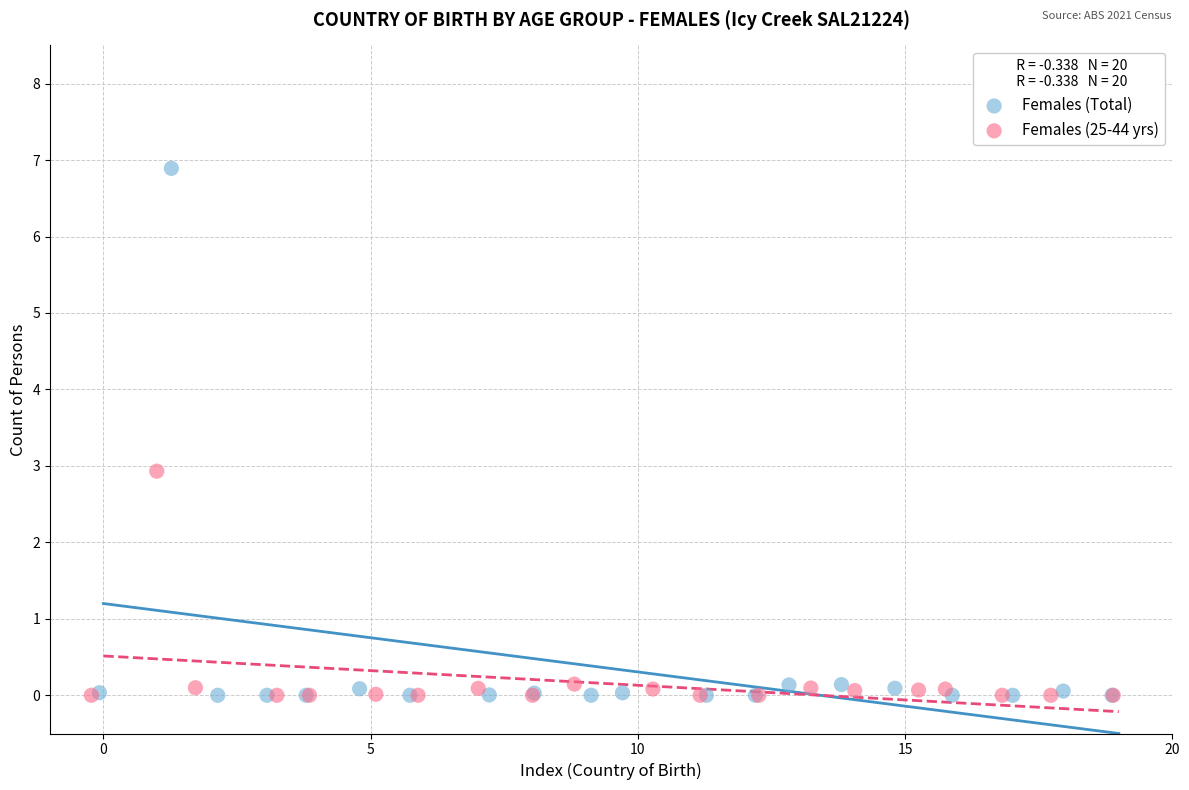

What are all the series names shown in the legend?

Females (Total), Females (25-44 yrs)